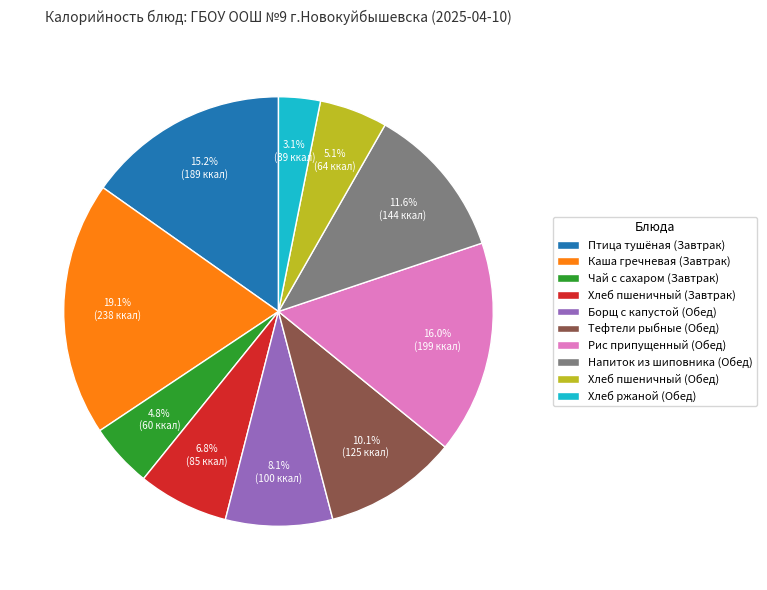

Does any single category account for the majority?

No